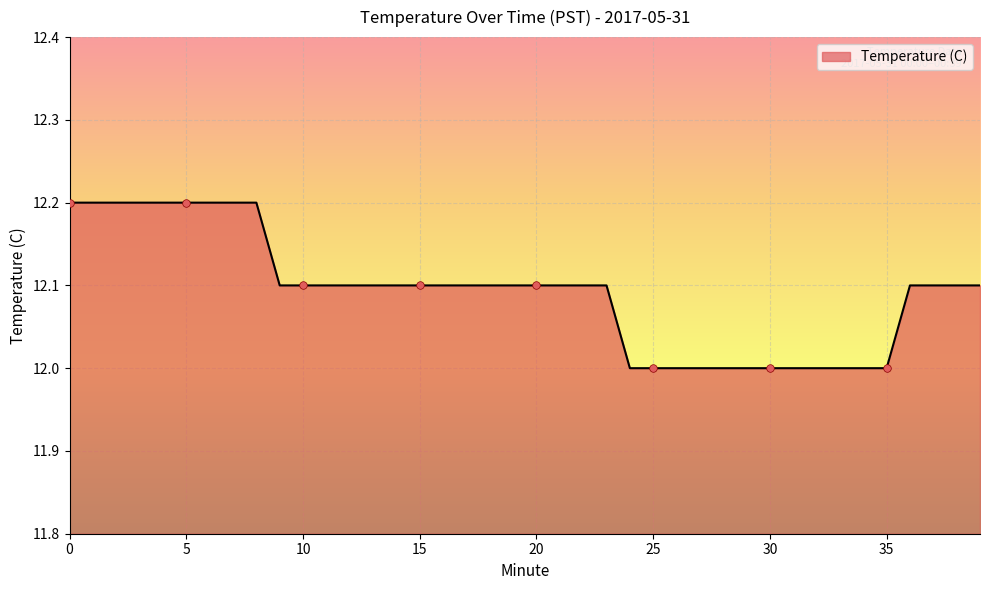

What is the minimum value shown in the chart?

12.0